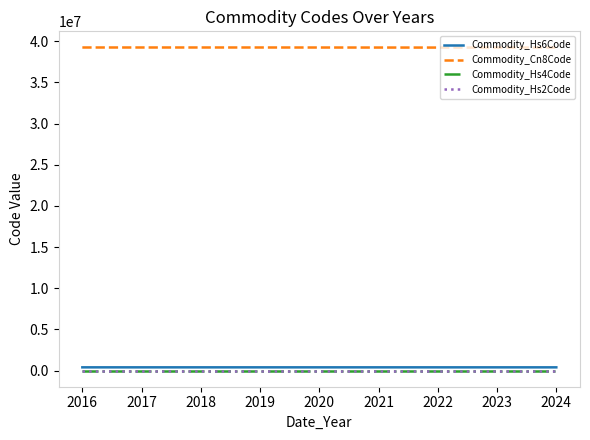

True or false: Commodity_Hs6Code and Commodity_Cn8Code intersect in this chart.

False